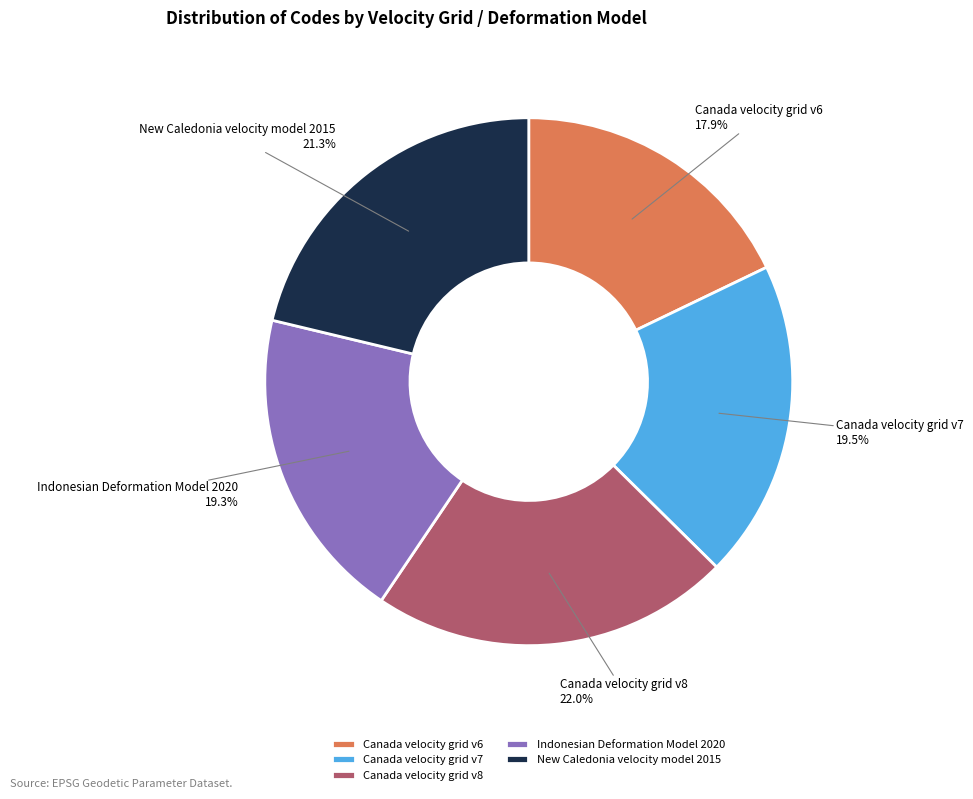

How much of the chart is everything except Indonesian Deformation Model 2020?

80.7%